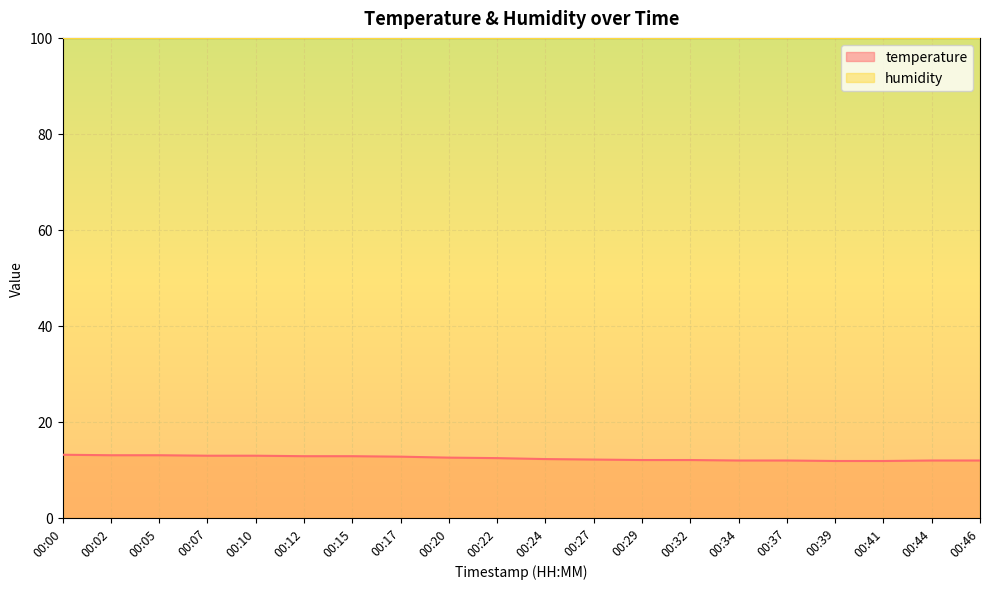

What is the minimum value shown in the chart?

11.8